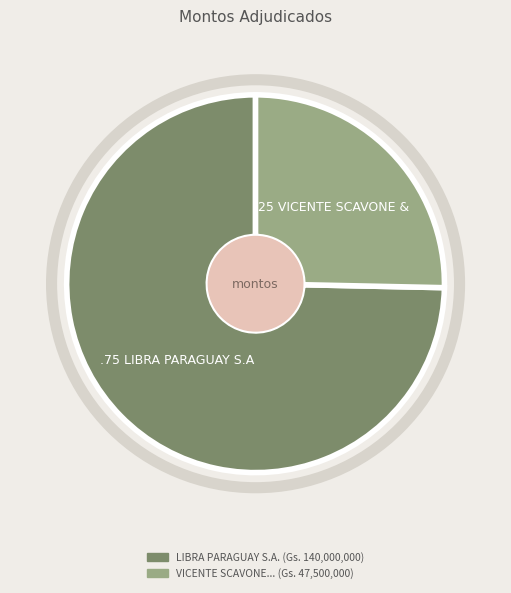

Is it true that LIBRA PARAGUAY S.A. is 75% of the pie?

True